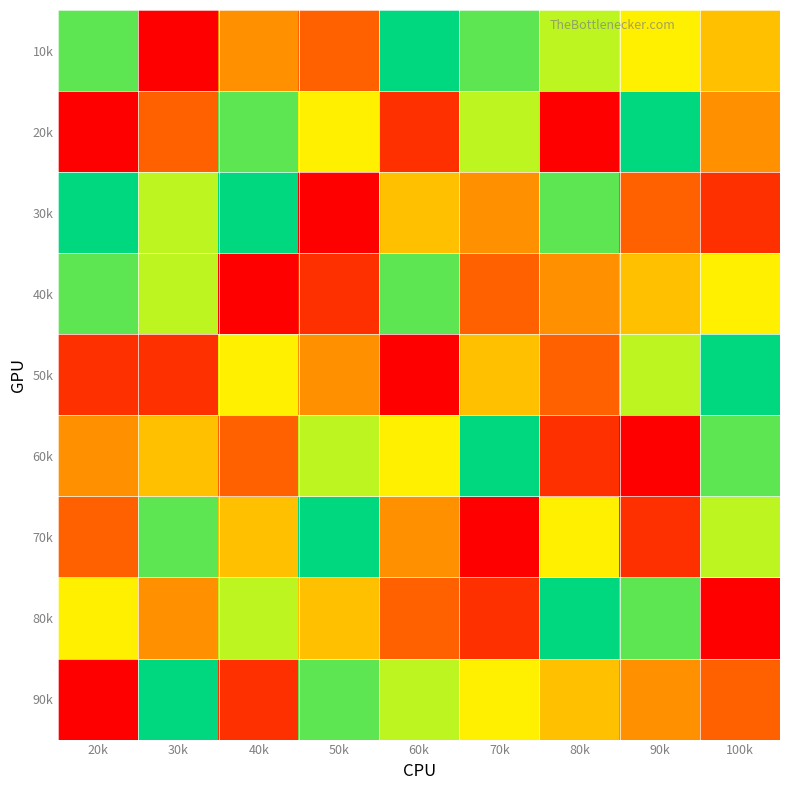

List the series in order of their peak value, highest first.

10k, 20k, 30k, 50k, 60k, 70k, 80k, 90k, 40k